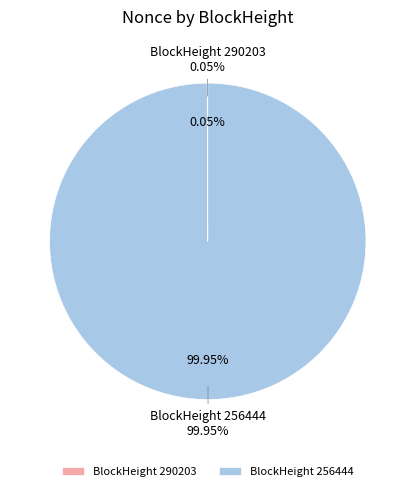

How many slices are in this pie chart?

2